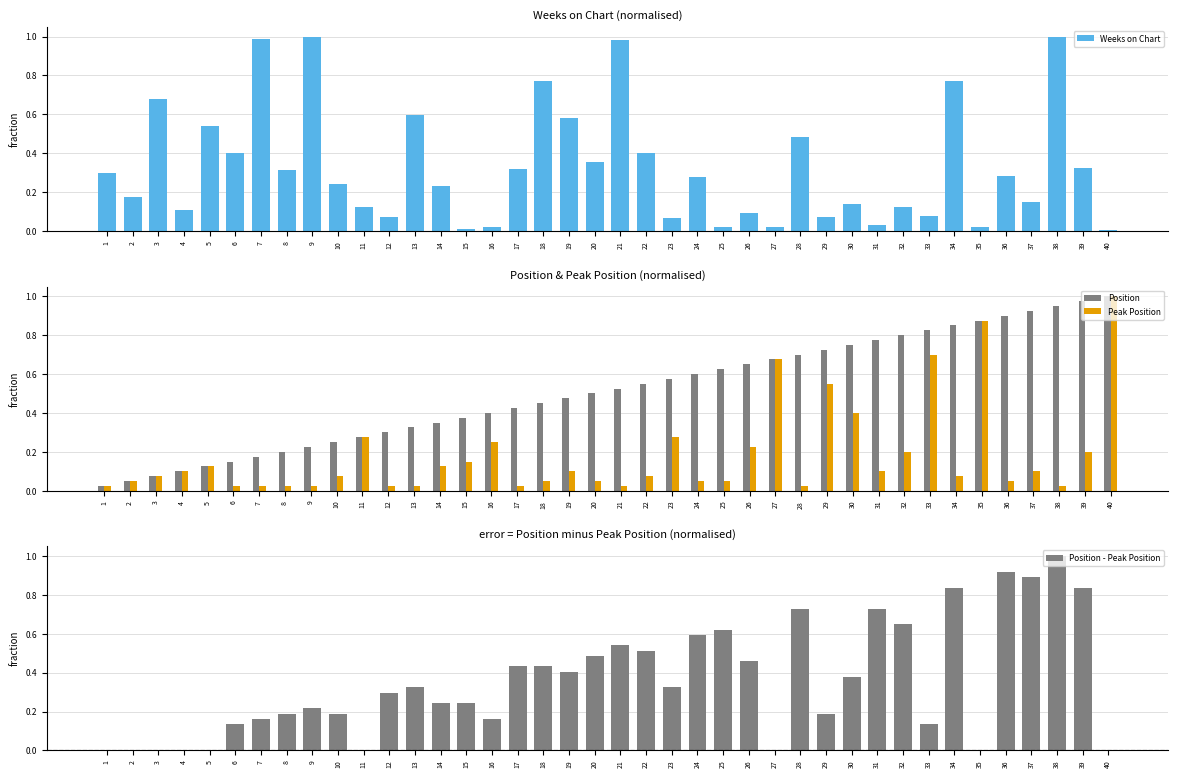

Which series has the widest spread of values?

Position - Peak Position